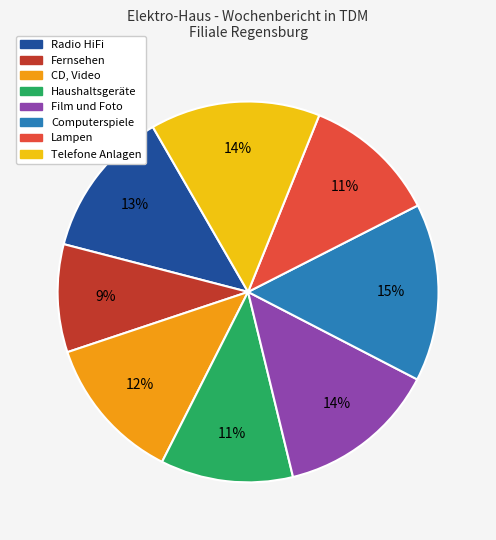

Count the number of slices in the pie.

8